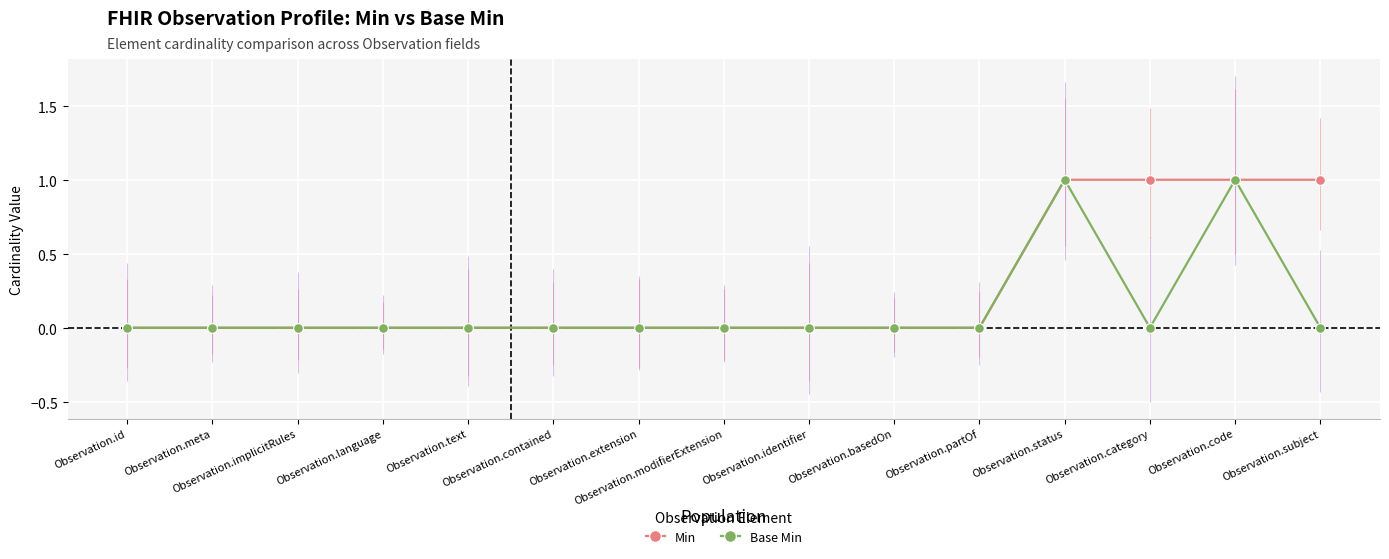

The value of Min at Observation.category is 0. True or false?

False